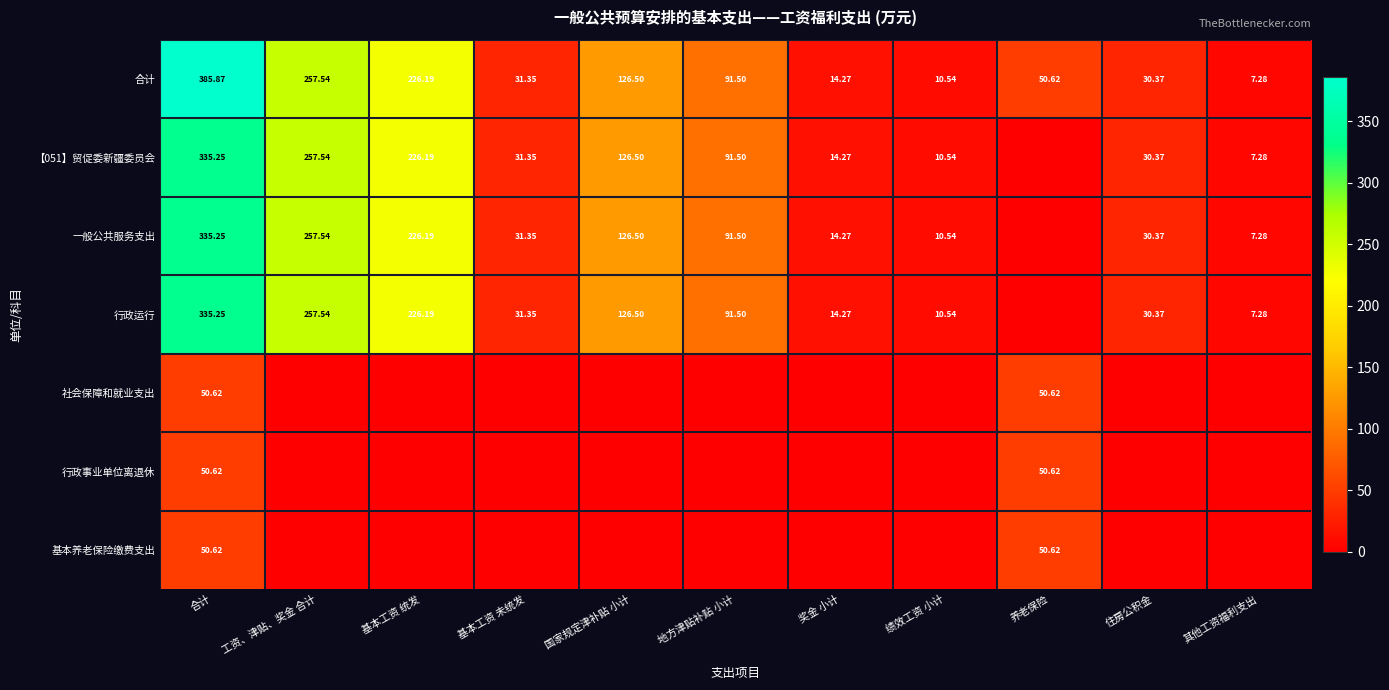

The value of 【051】贸促委新疆委员会 at 基本工资 未统发 is 31.4. True or false?

True